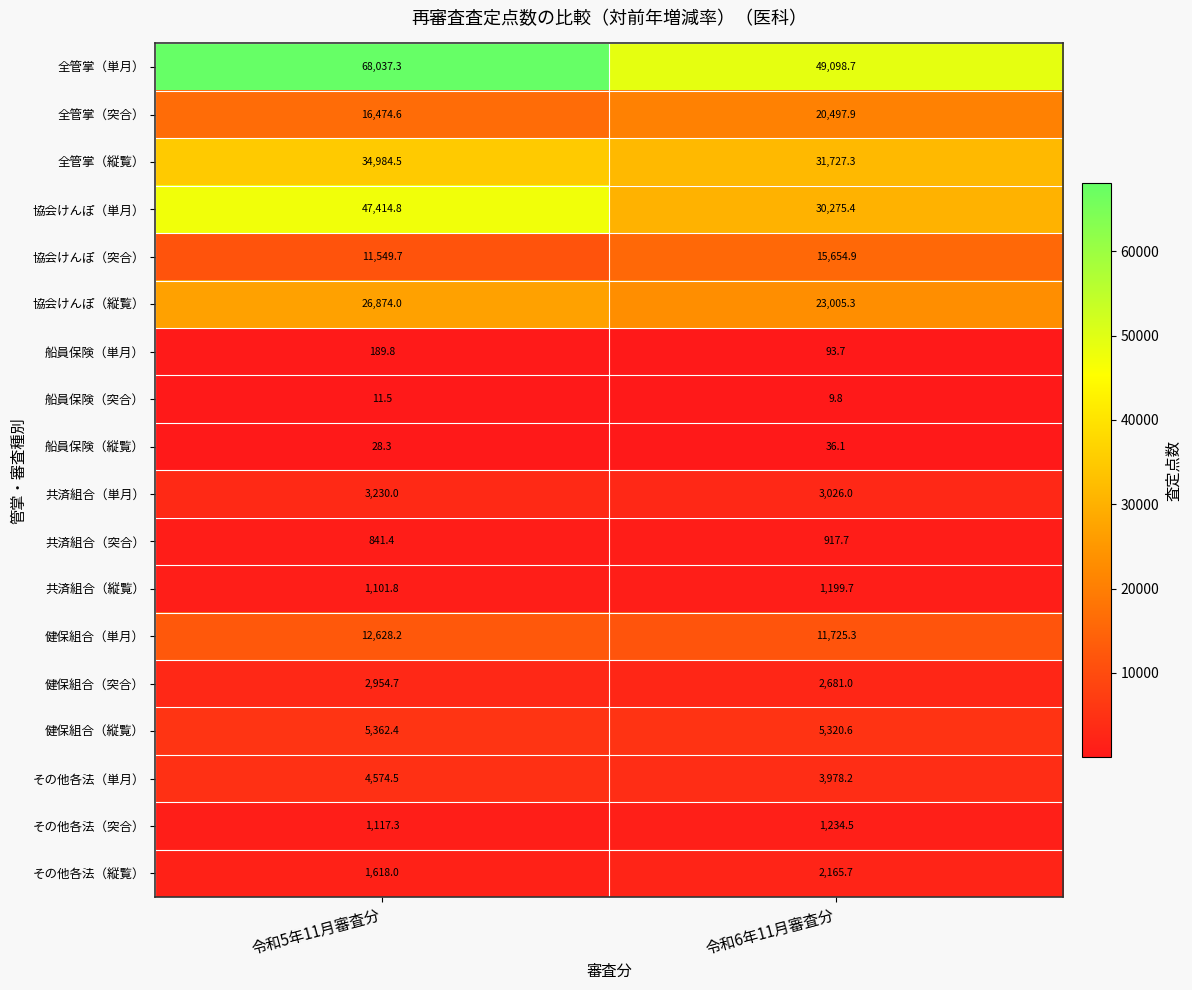

What is the smallest value displayed?

9.8